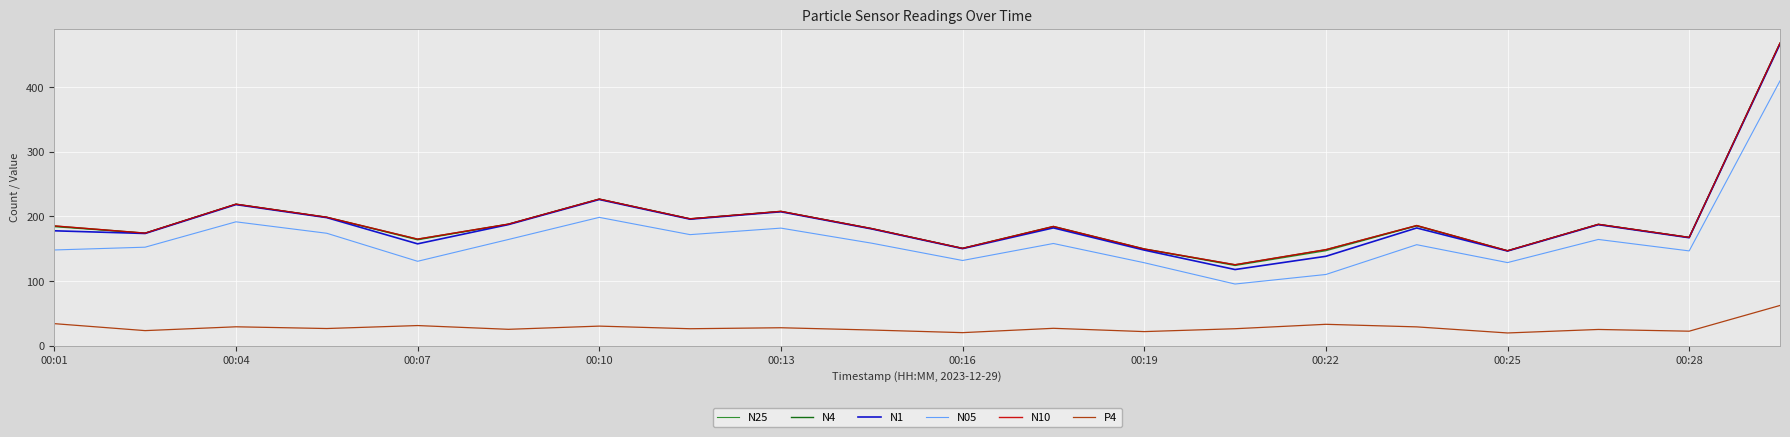

At how many categories does at least one series exceed 424?

1